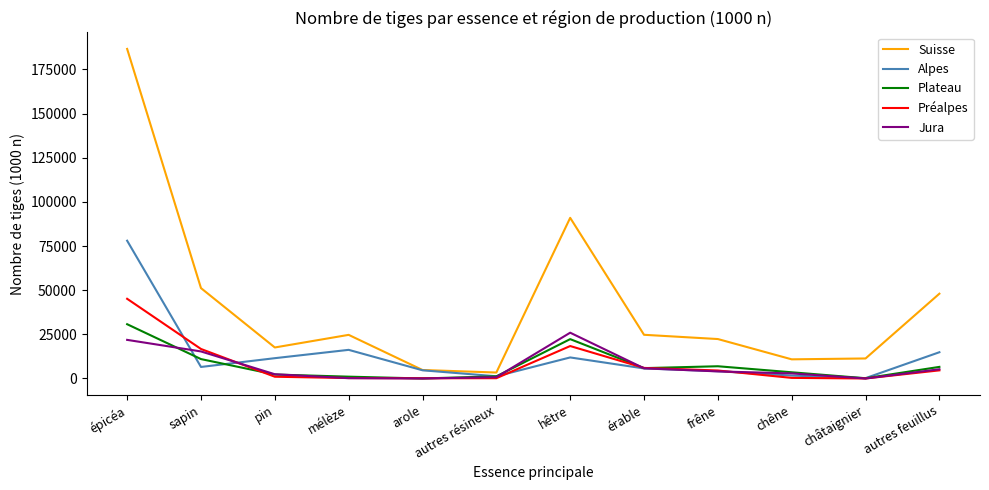

What is the highest value of the Préalpes series?

45132